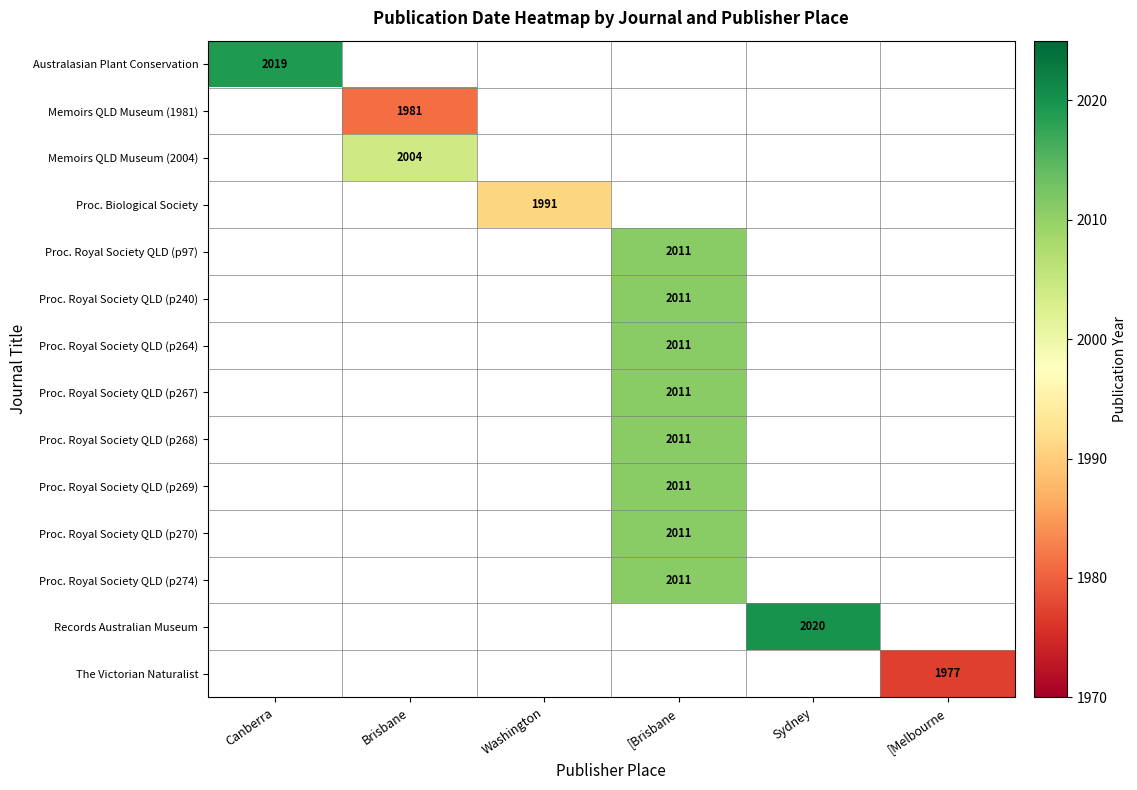

True or false: Proc. Biological Society has a value of 3175 at Washington.

False